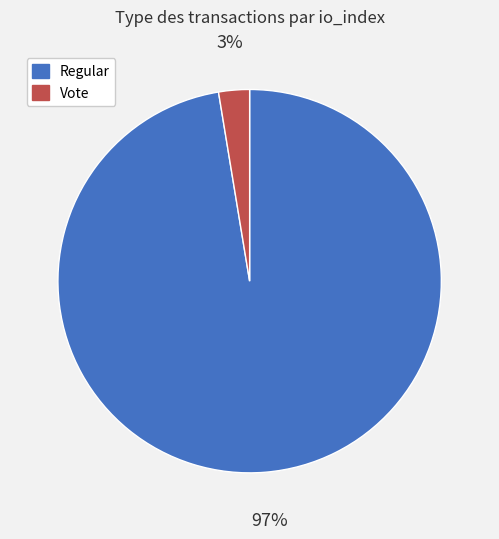

Does any single category account for the majority?

Yes